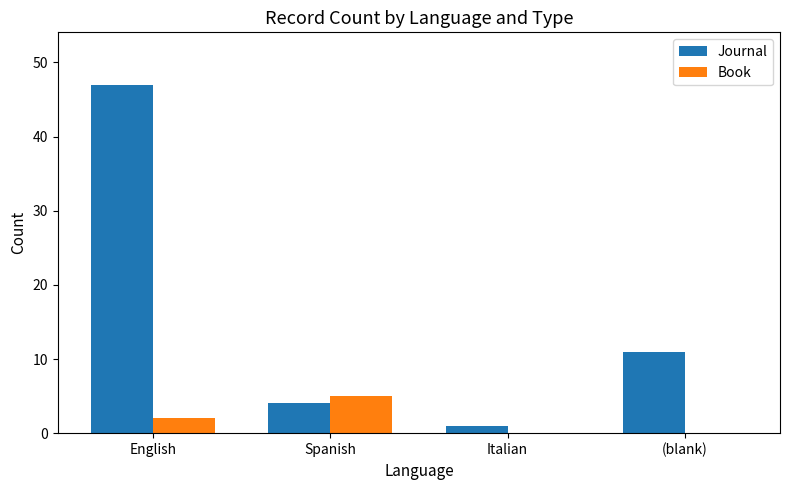

The Book series shows 8 at Spanish. True or false?

False